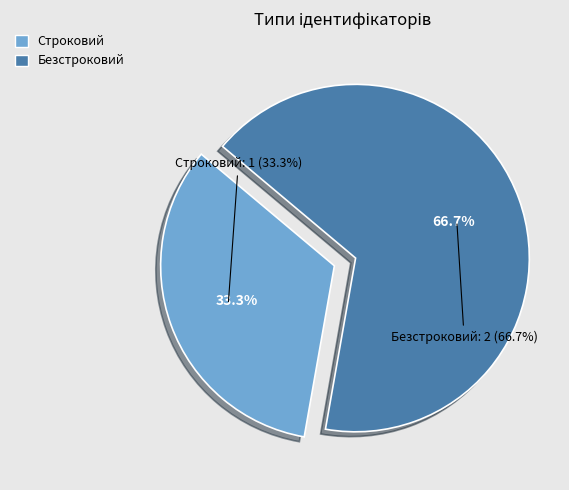

Which slice is the largest?

Безстроковий